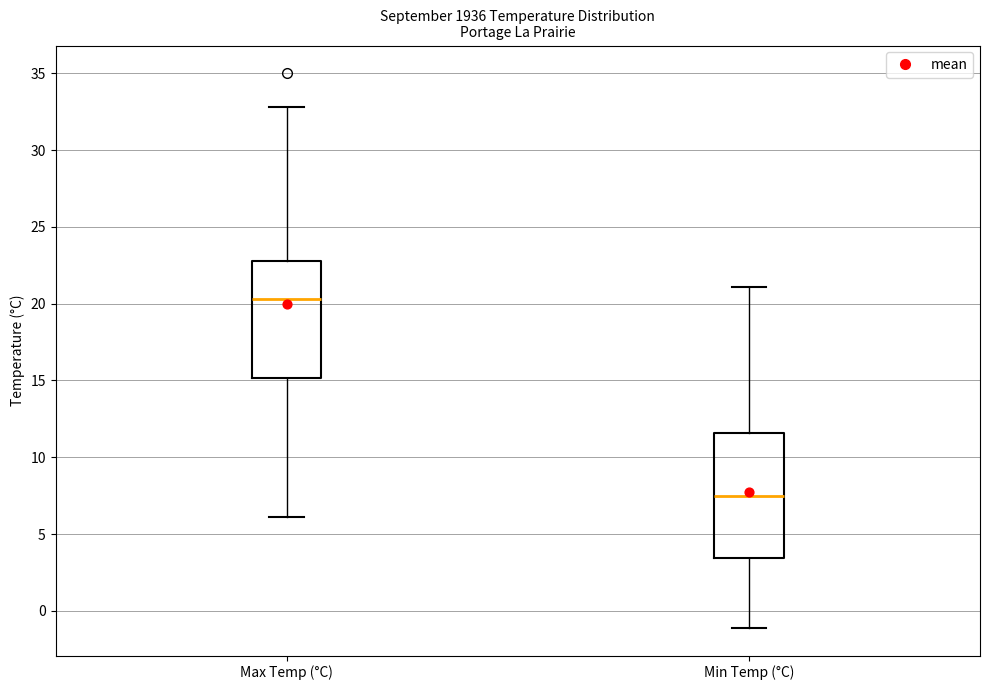

Which box has the highest median line?

Max Temp (°C)